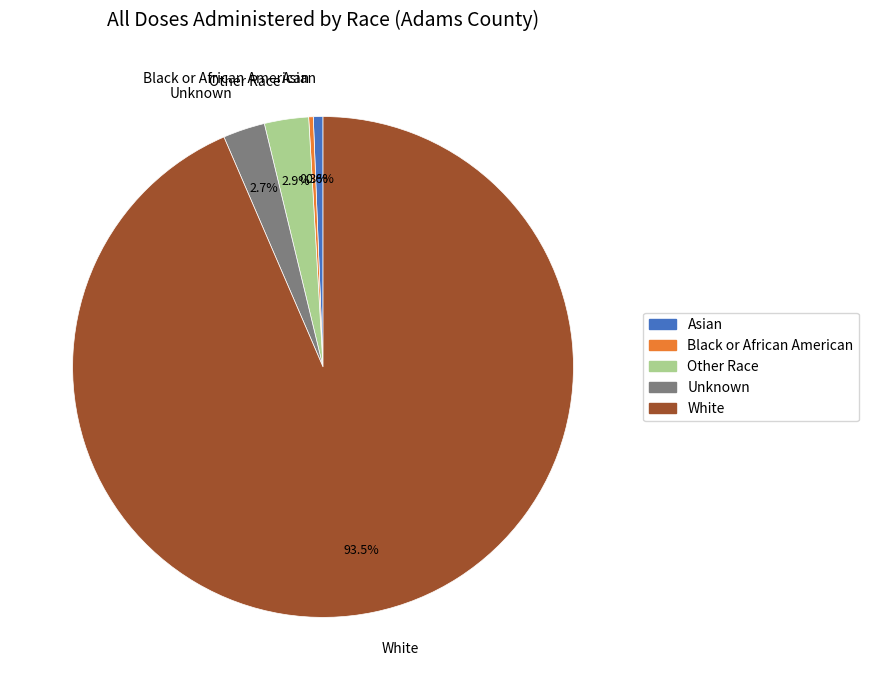

Between Asian and Other Race, which is larger?

Other Race